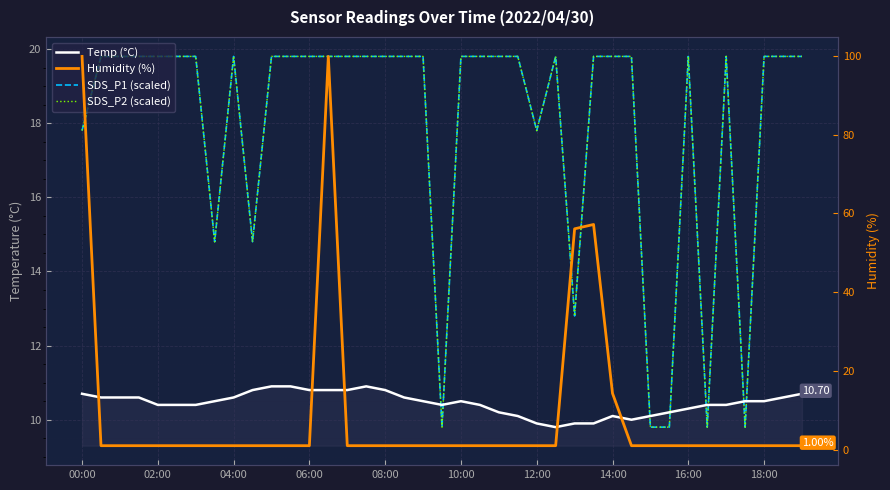

Is this an area chart (filled region under the line)?

No